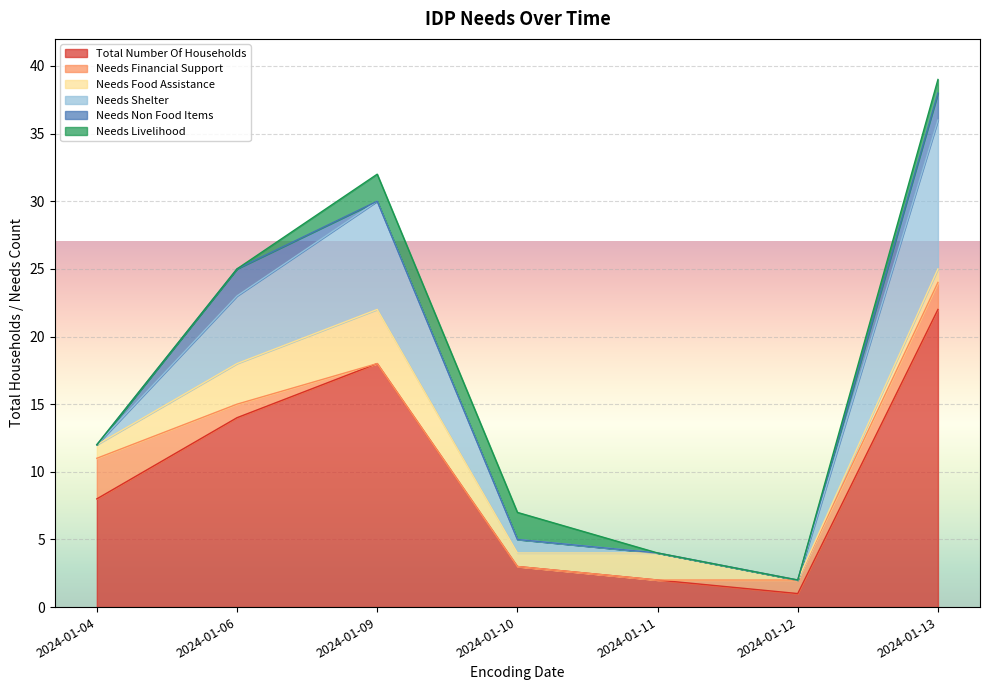

At how many categories does at least one series exceed 15?

2